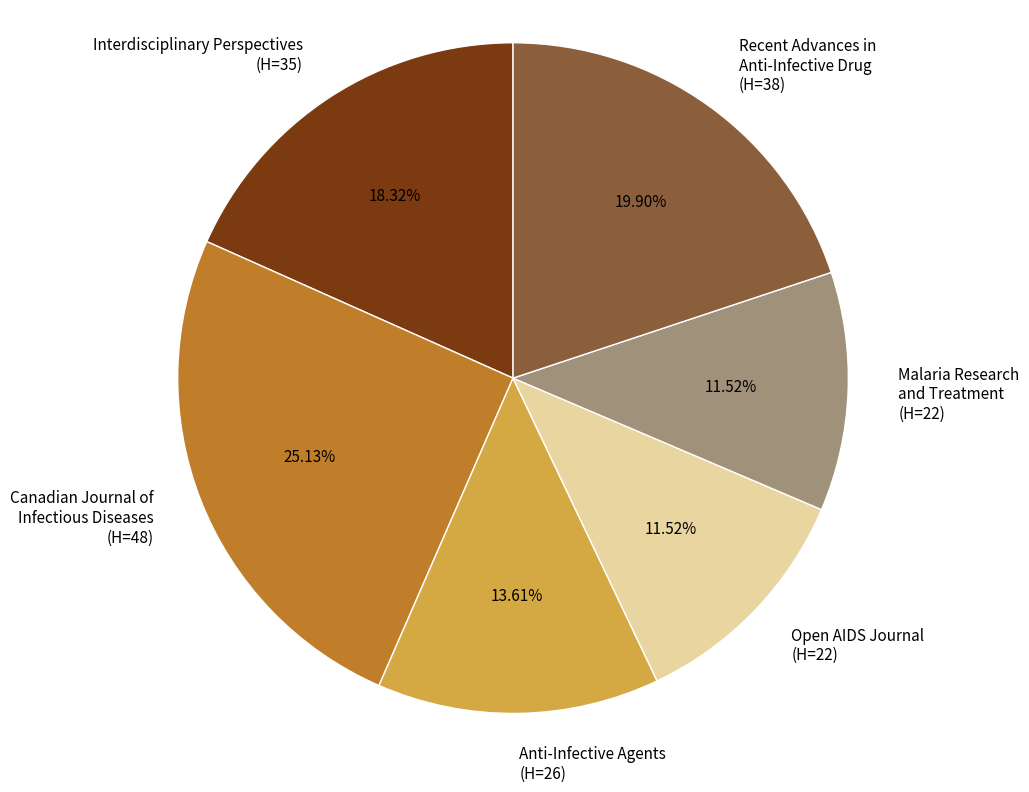

Do Anti-Infective Agents (H=26) and Interdisciplinary Perspectives (H=35) together represent more than half of the pie?

No